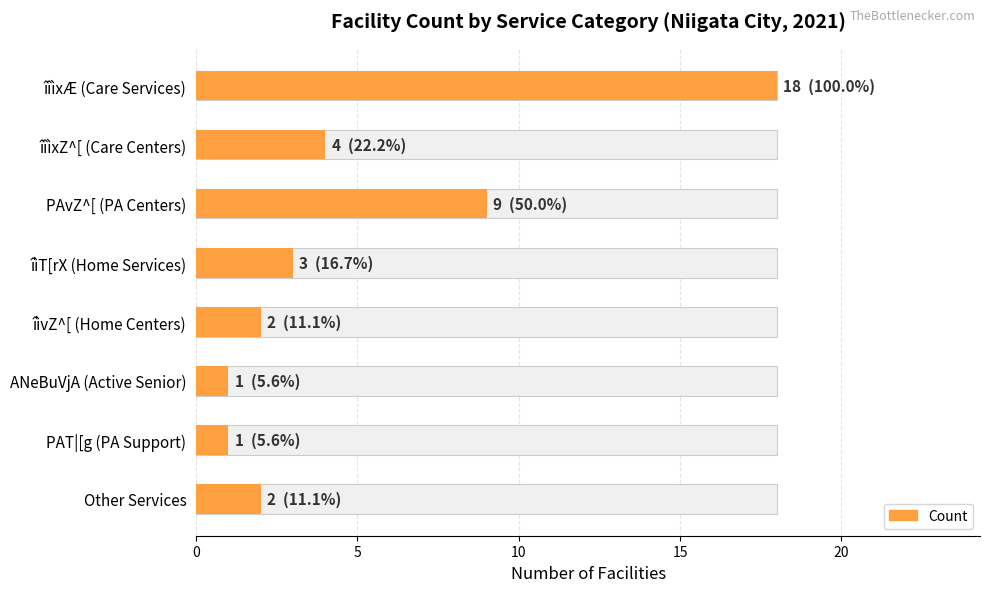

How many values exceed 3?

3